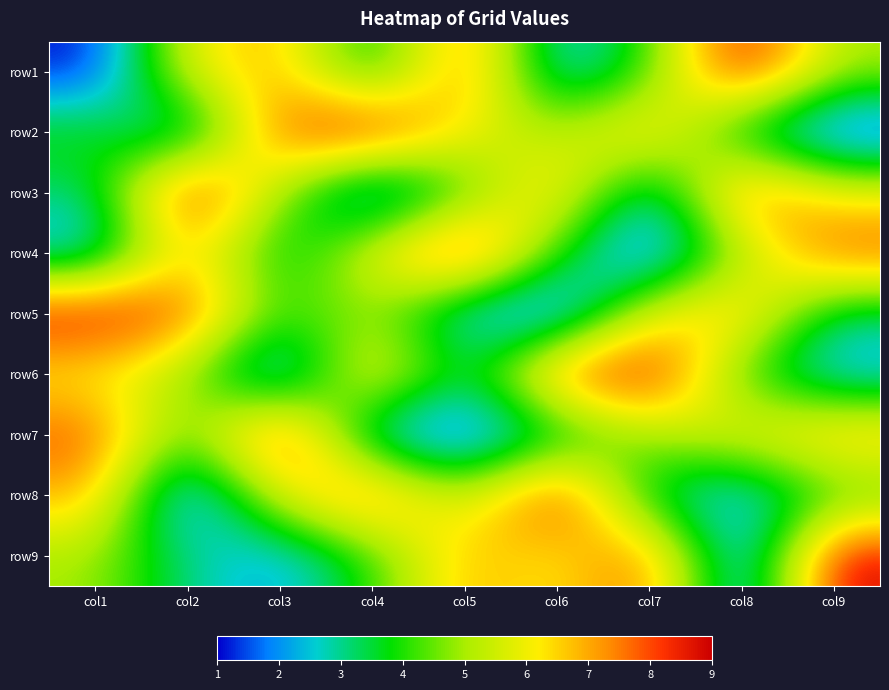

What is the difference between the highest and lowest values at col5?

8